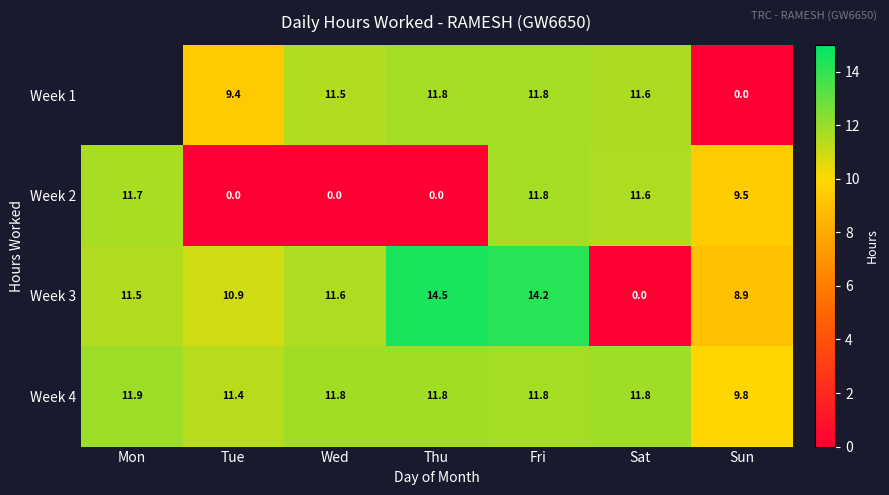

Rank the series at Sun from lowest to highest value.

Week 1, Week 3, Week 2, Week 4